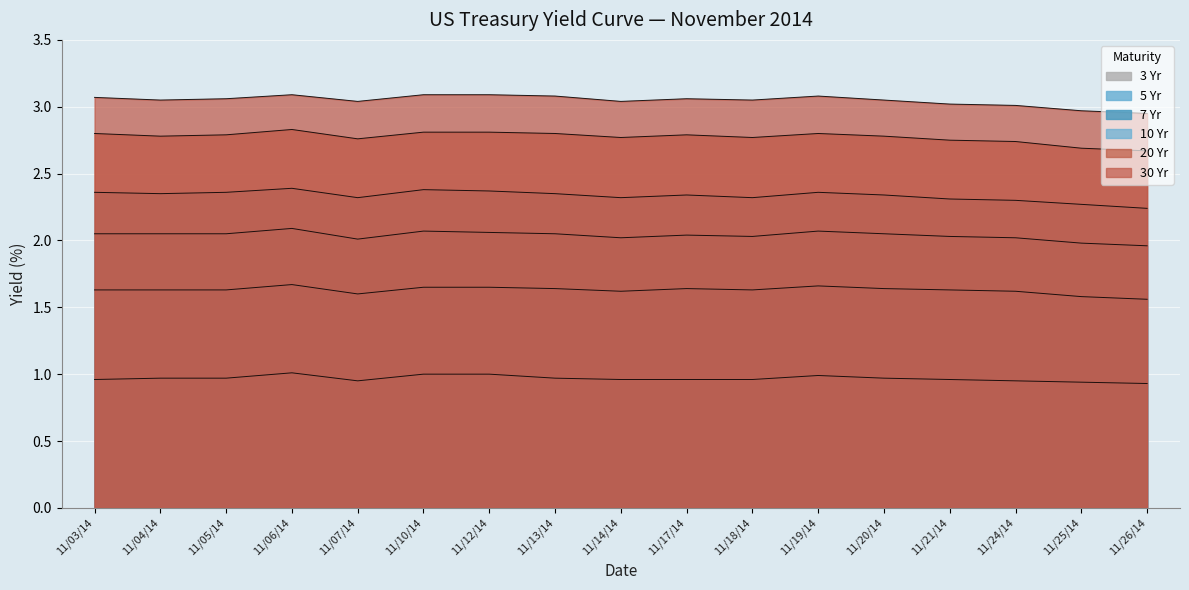

Read the 10 Yr value at 11/05/14.

2.4